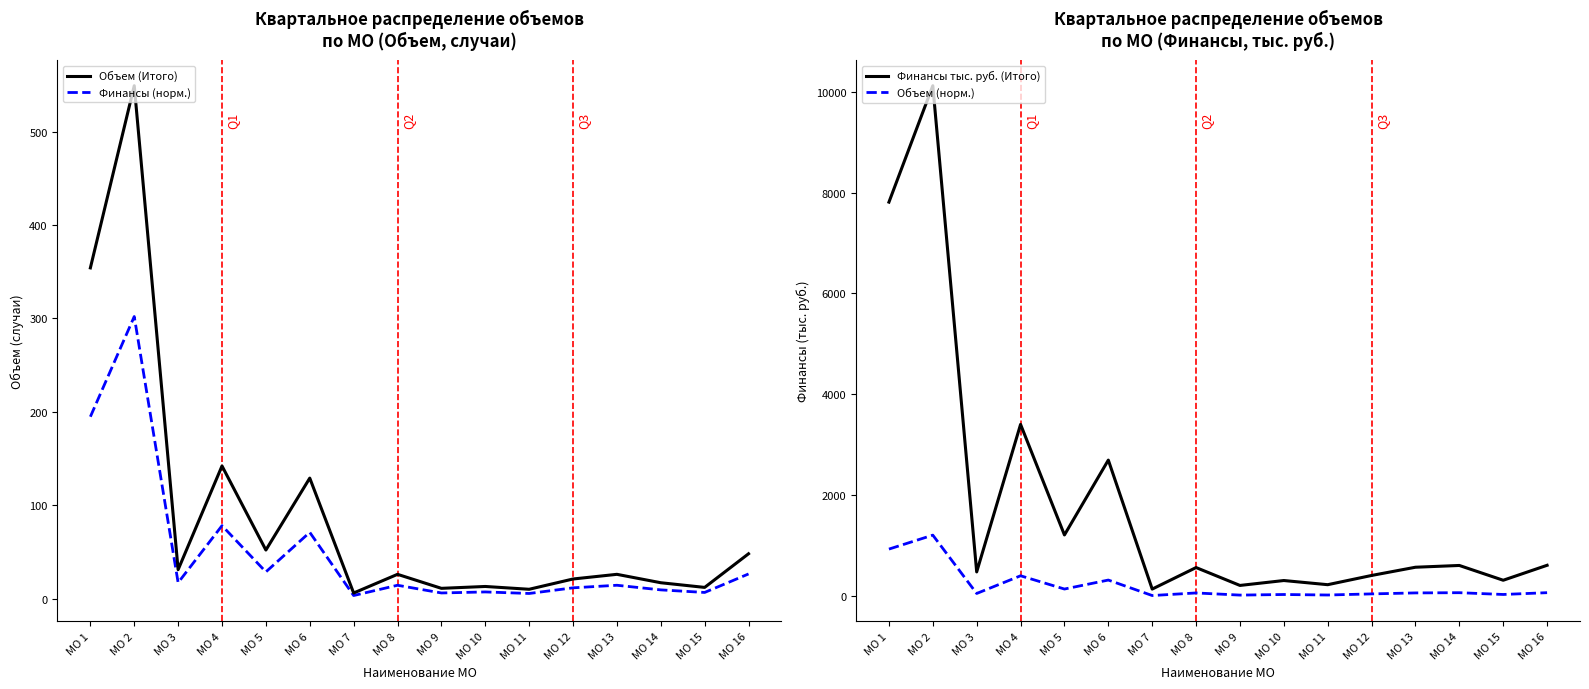

What are all the series names shown in the legend?

Объем (Итого), Финансы (норм.), Финансы тыс. руб. (Итого), Объем (норм.)